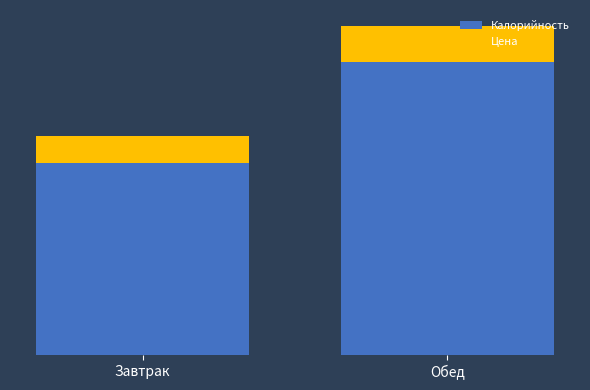

What are all the series names shown in the legend?

Калорийность, Цена